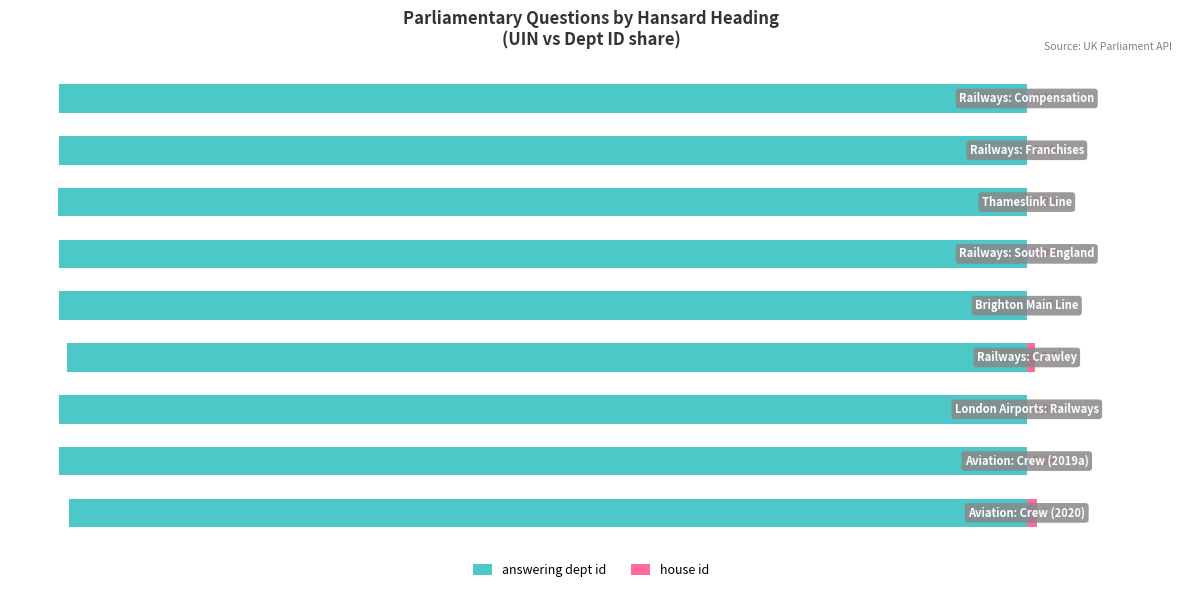

What is the average value of the answering dept id series?

-99.7